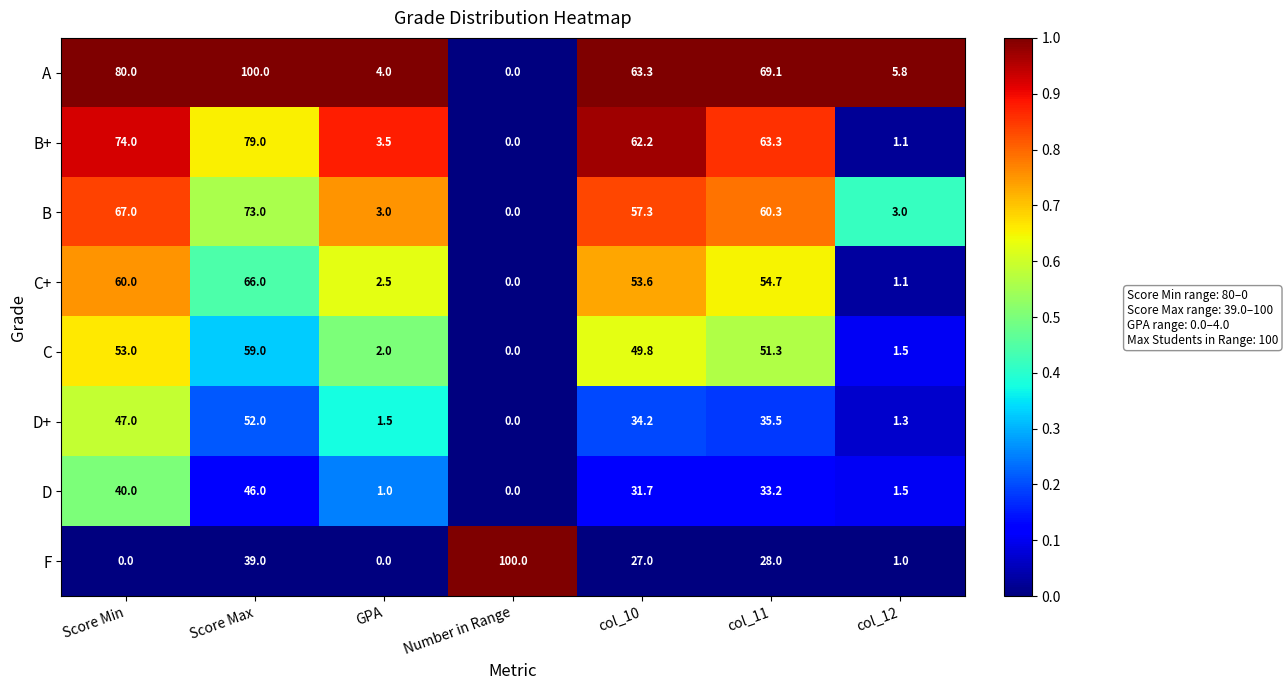

What is the greatest value displayed?

100.0